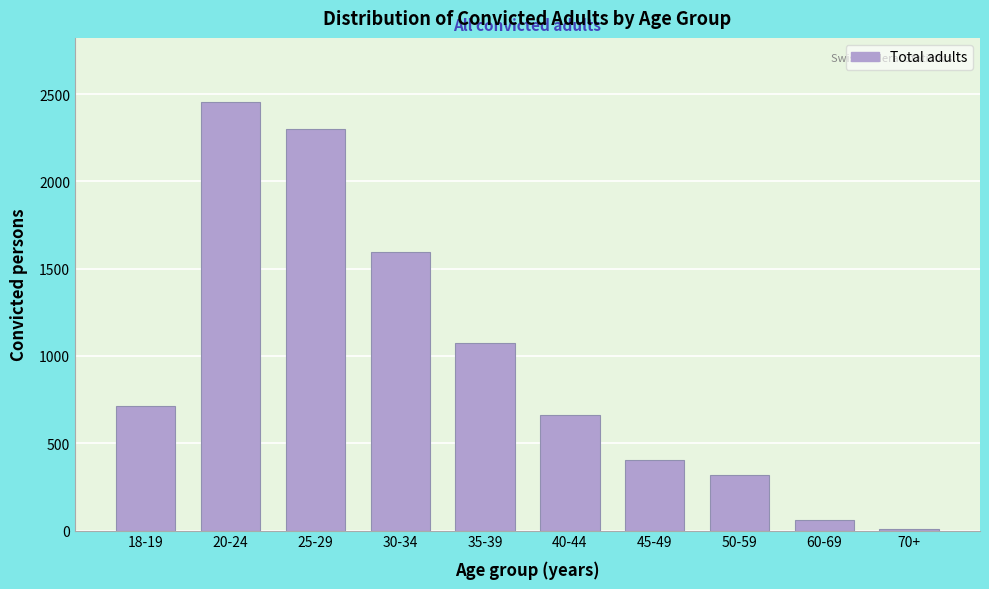

Reading left to right, transcribe all the data shown in this chart.

716	2454	2301	1594	1072	663	406	320	60	10